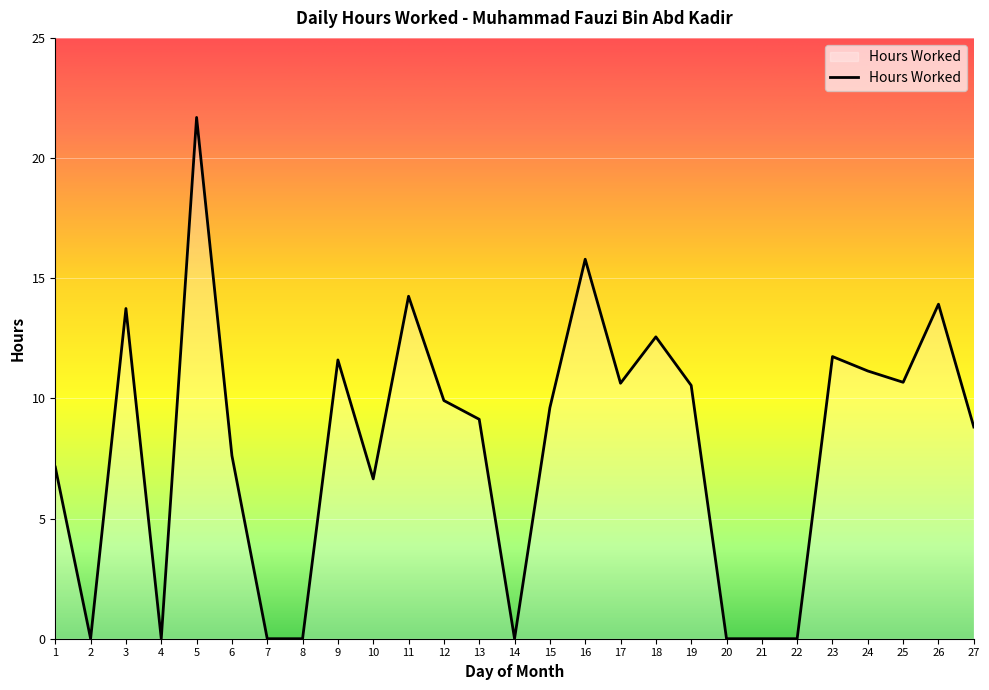

What is the sum of all values?

217.1